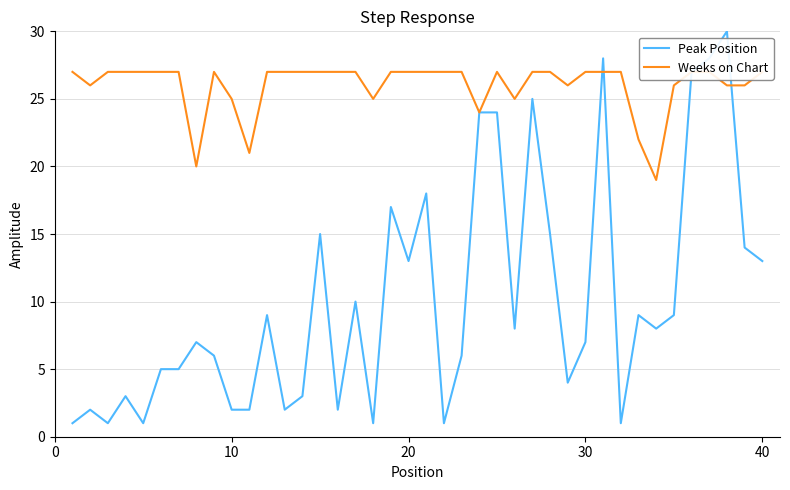

What is the maximum value for Peak Position?

30